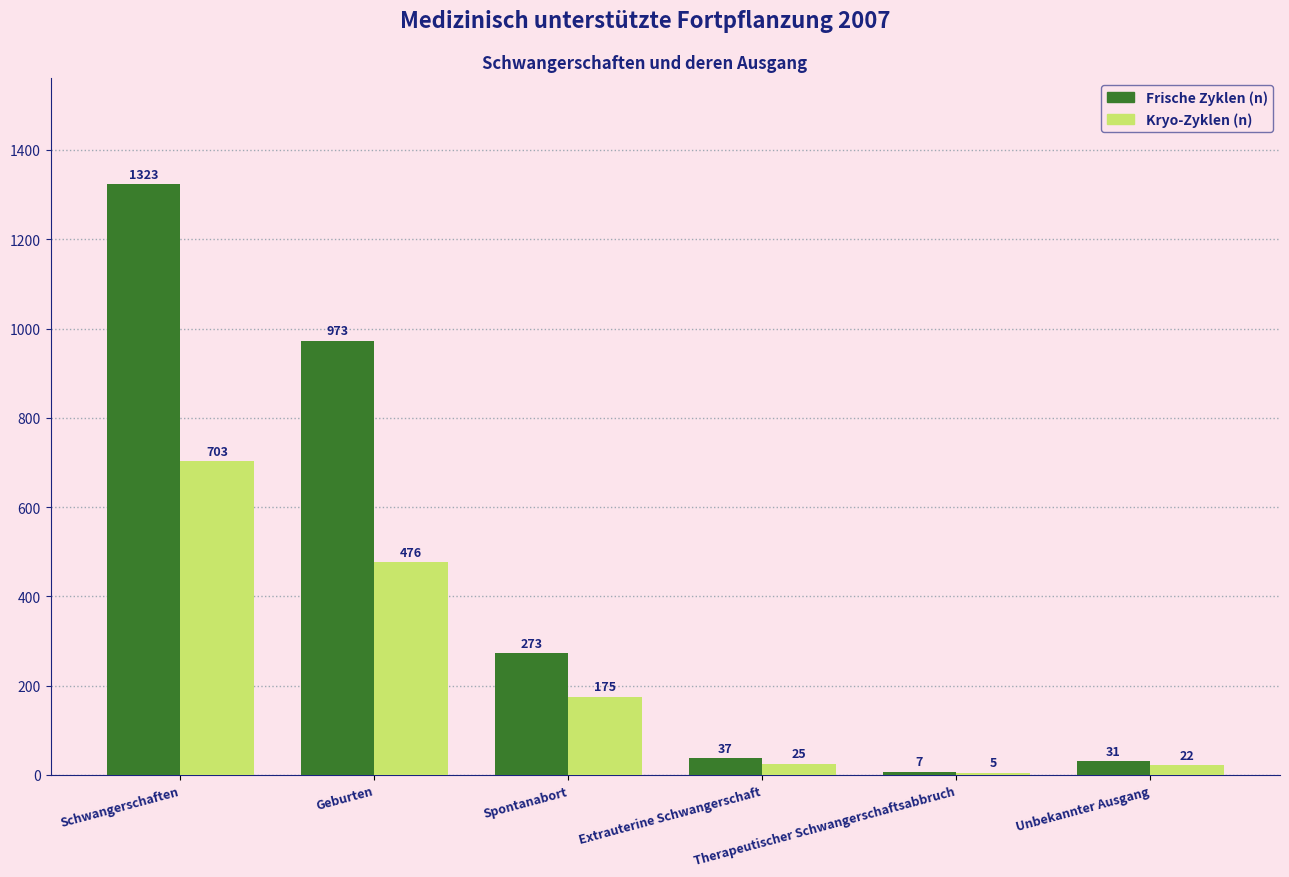

Which series has the largest range (max minus min)?

Frische Zyklen (n)